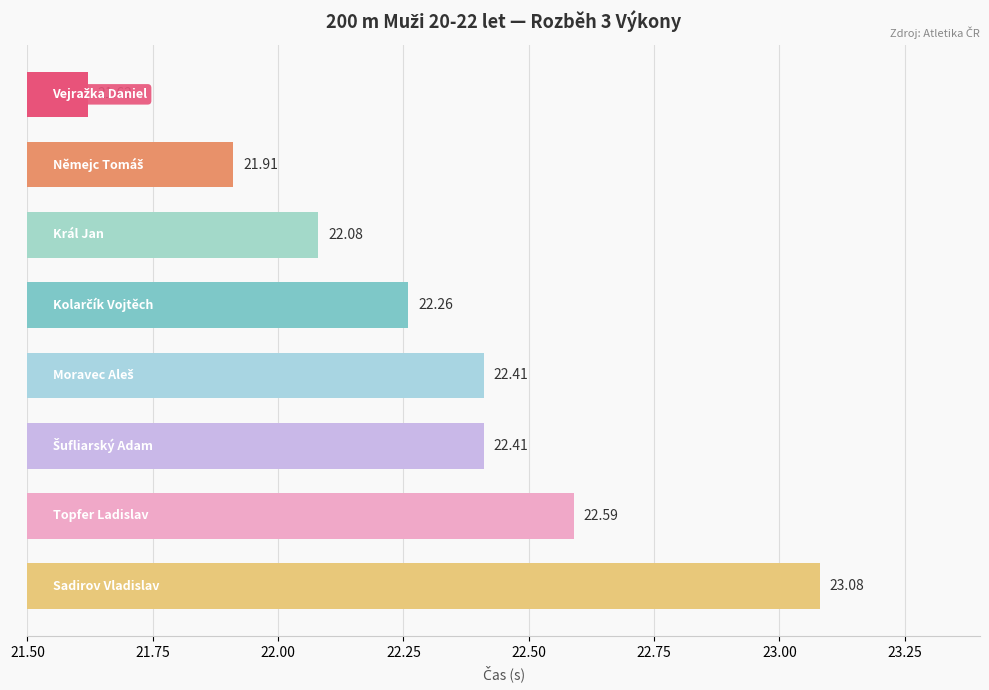

What is the average value?

22.3